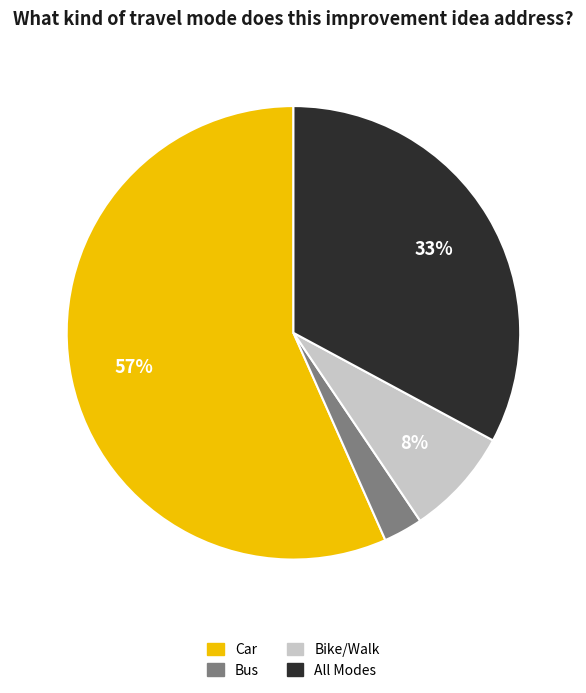

Is there a majority slice in this chart?

Yes